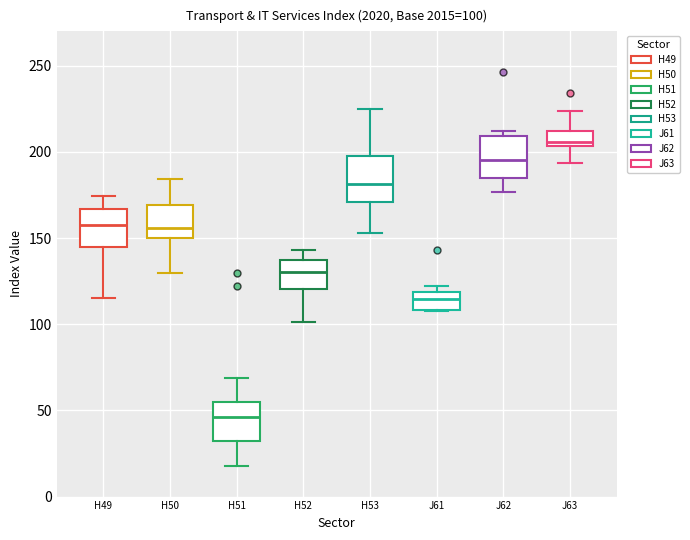

Which box has the highest median line?

J63